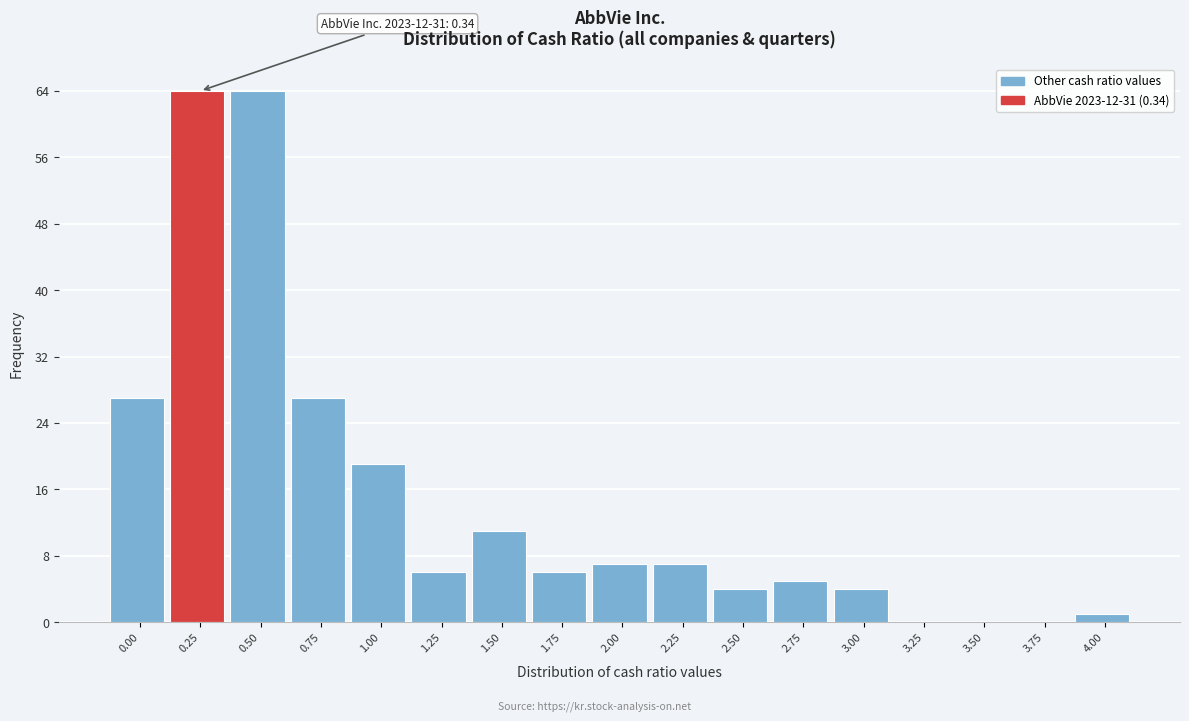

Reading left to right, transcribe all the data shown in this chart.

0.00=27	0.25=64	0.50=64	0.75=27	1.00=19	1.25=6	1.50=11	1.75=6	2.00=7	2.25=7	2.50=4	2.75=5	3.00=4	3.25=0	3.50=0	3.75=0	4.00=1